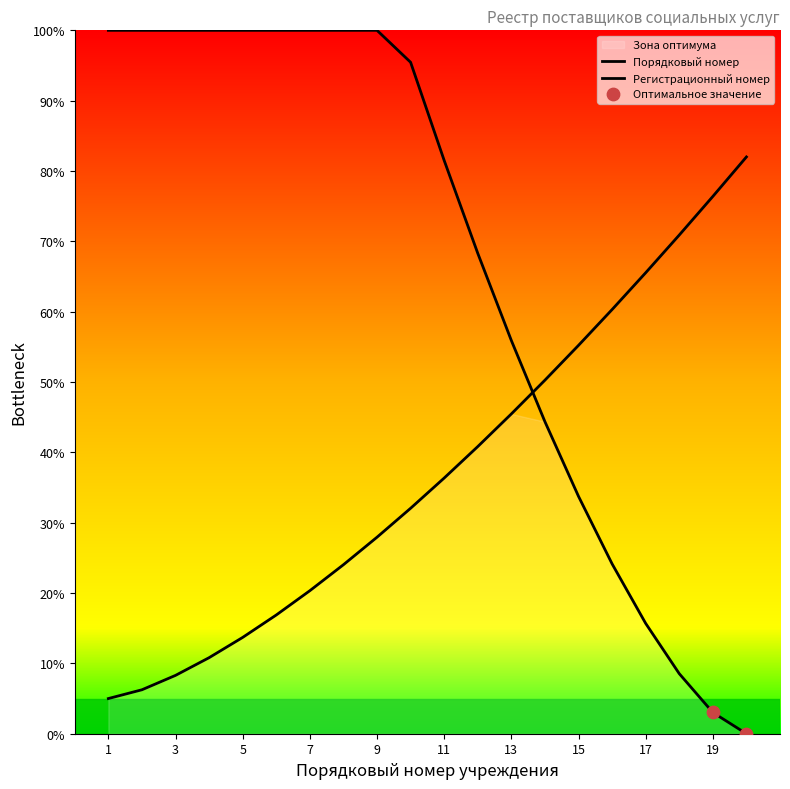

What is the ratio of the value at 3 to the value at 11?

0.2